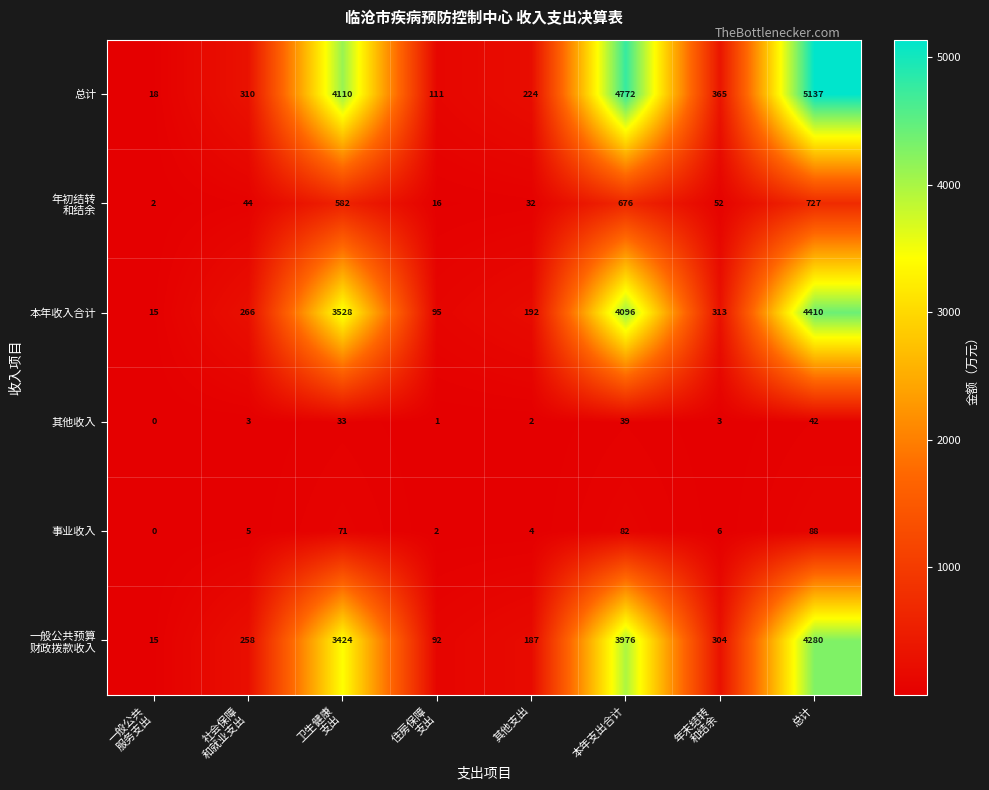

What is the greatest value displayed?

5137